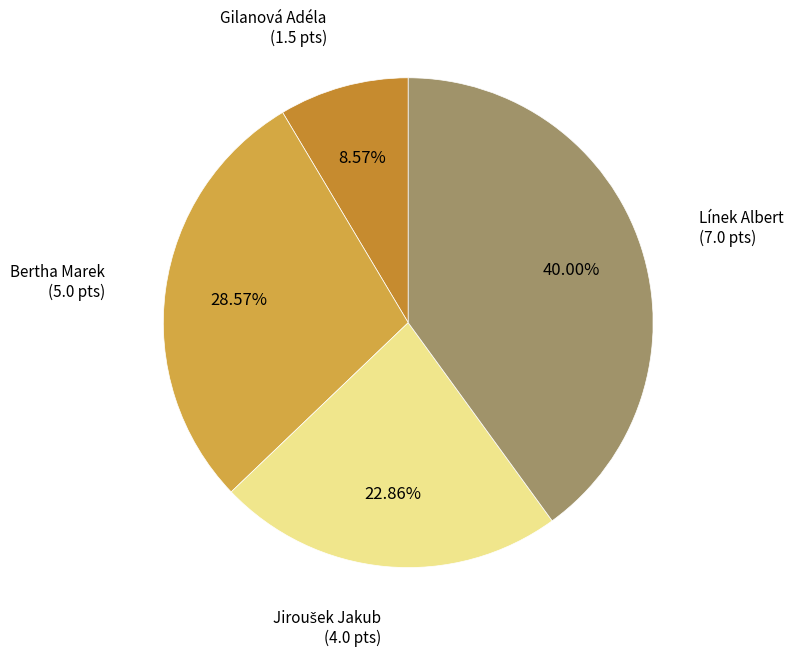

Is there a majority slice in this chart?

No